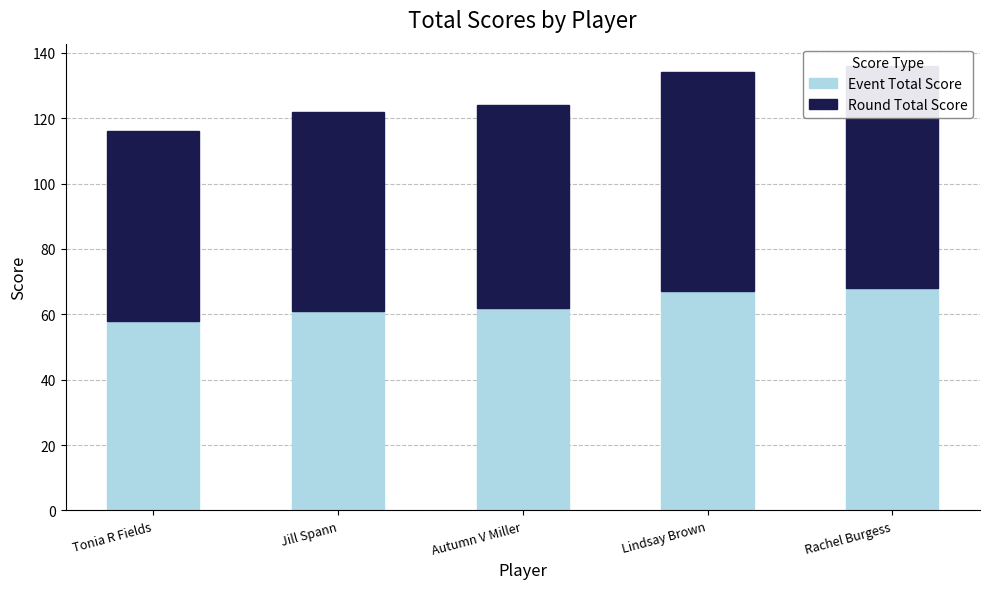

How many data points in Event Total Score are above 62?

2